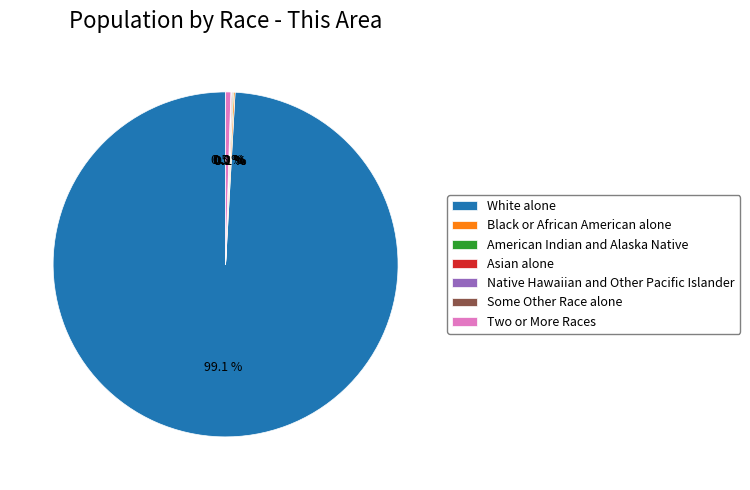

How many segments does this pie chart have?

7